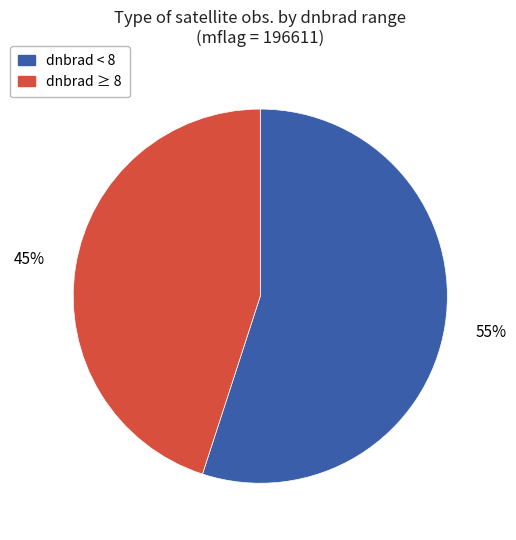

Does any single category account for the majority?

Yes